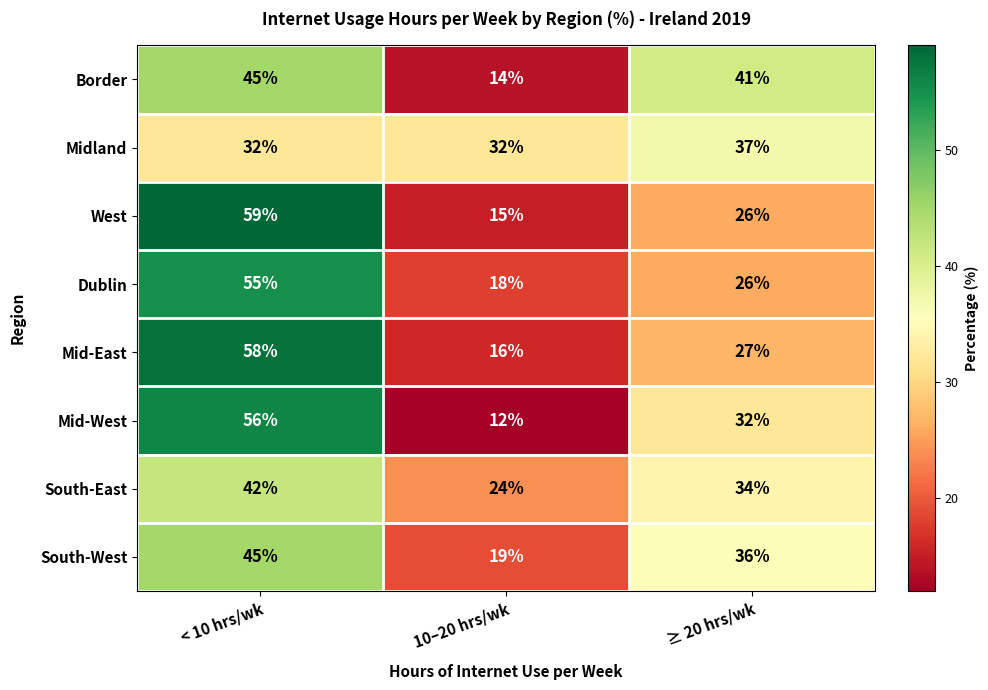

Is it true that South-West equals 52 at ≥ 20 hrs/wk?

False